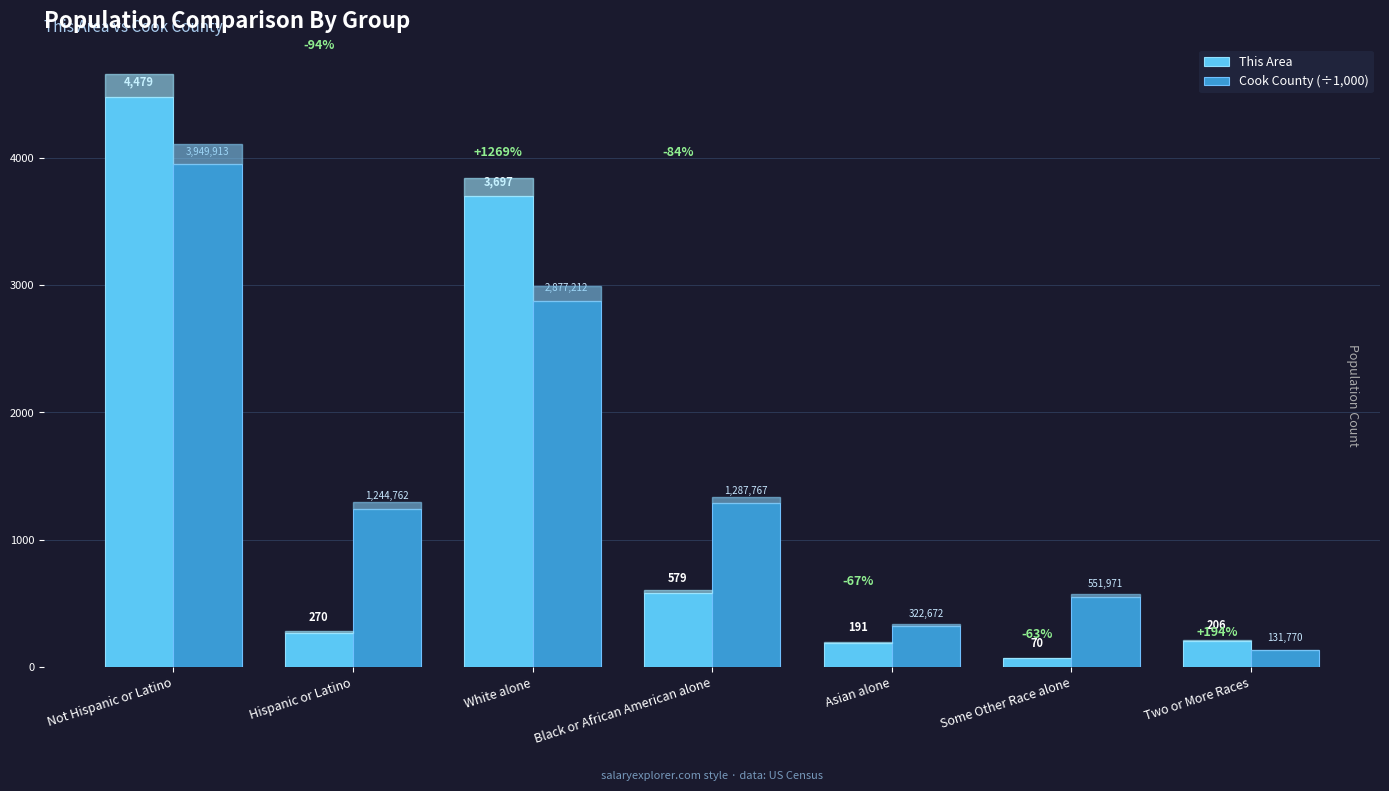

At which label is Cook County (÷1,000) closest to 2040?

Black or African American alone